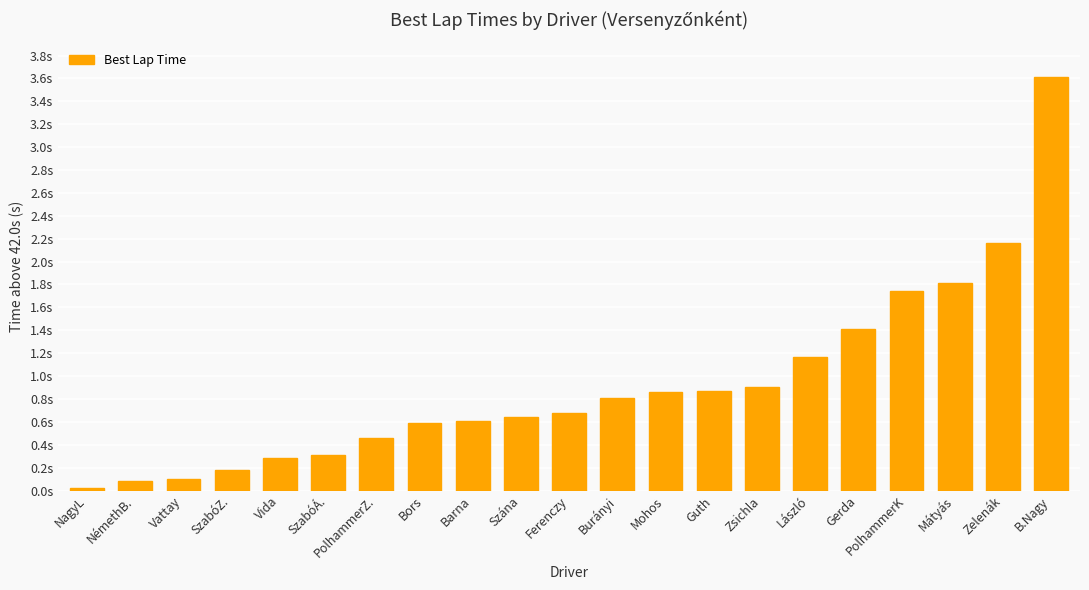

Read the value at Vida.

0.3